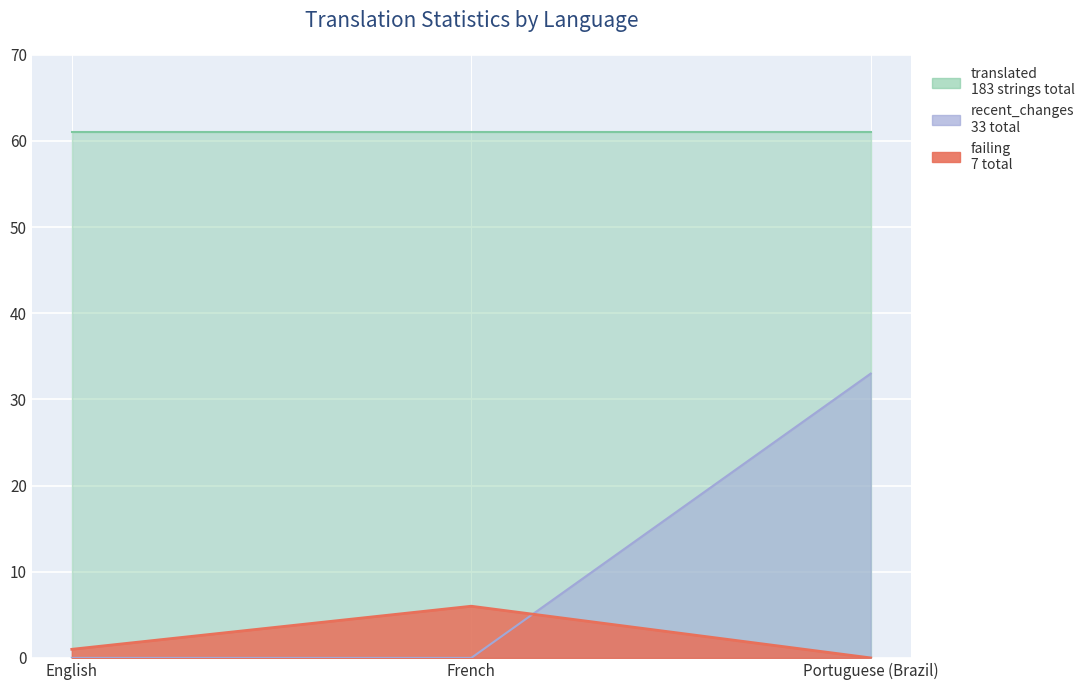

Between French and Portuguese (Brazil), which is larger?

French